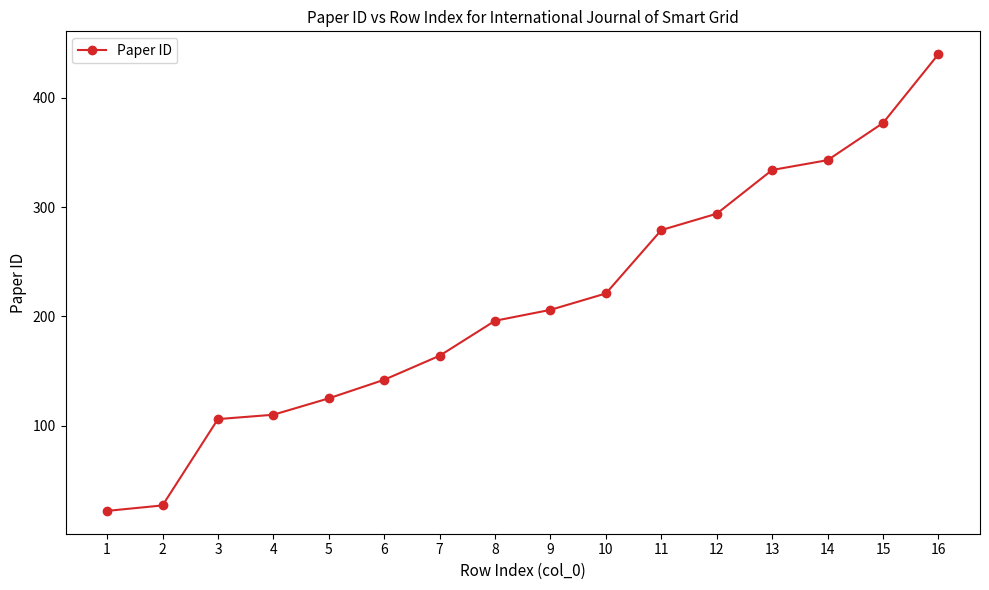

Which has a higher value, 16 or 7?

16